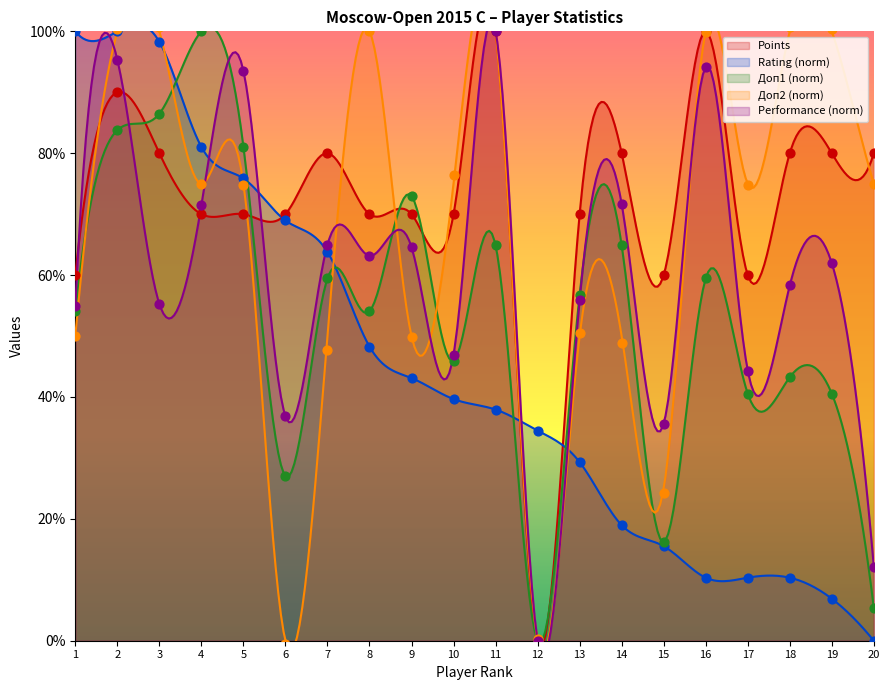

Which series has the widest spread of Y values?

Доп2